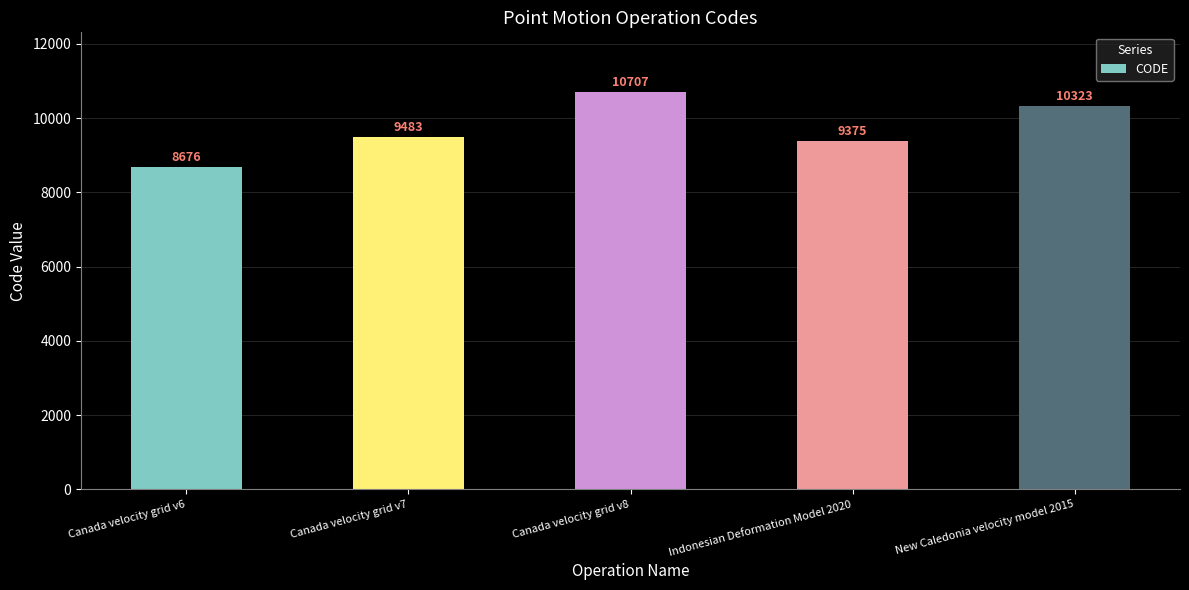

How many data points are less than 9483?

2